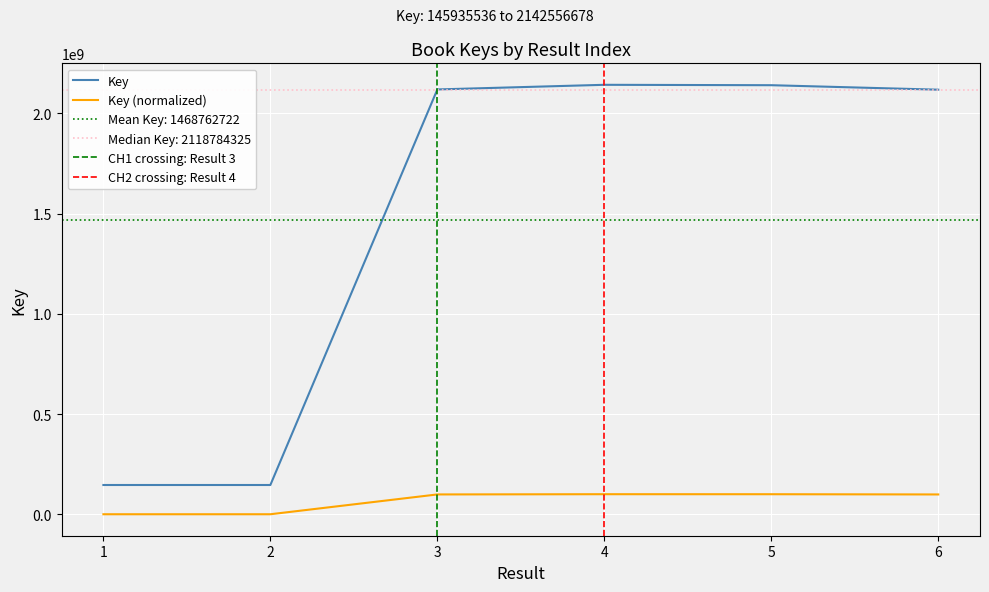

Rank the categories by value from highest to lowest.

4, 5, 3, 6, 2, 1